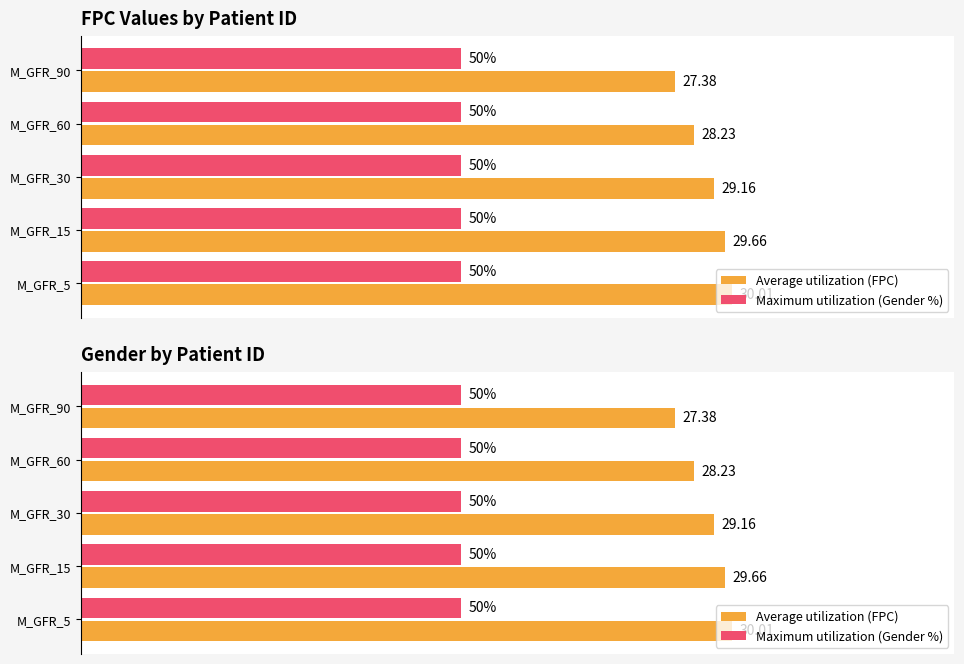

List the series in order of their peak value, highest first.

Average utilization (FPC), Maximum utilization (Gender %)